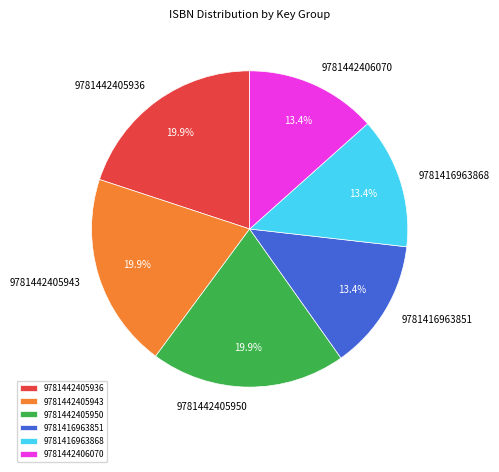

To the nearest percent, what is the average slice percentage?

17%